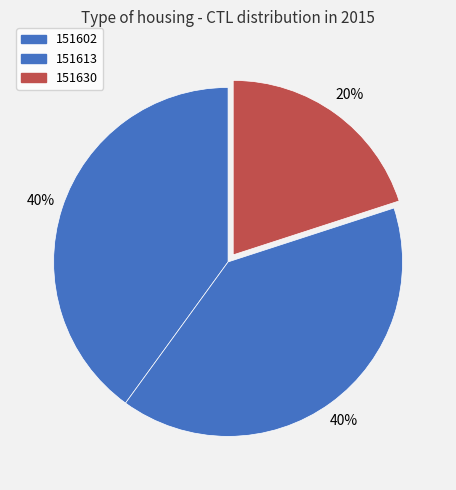

How many segments does this pie chart have?

3